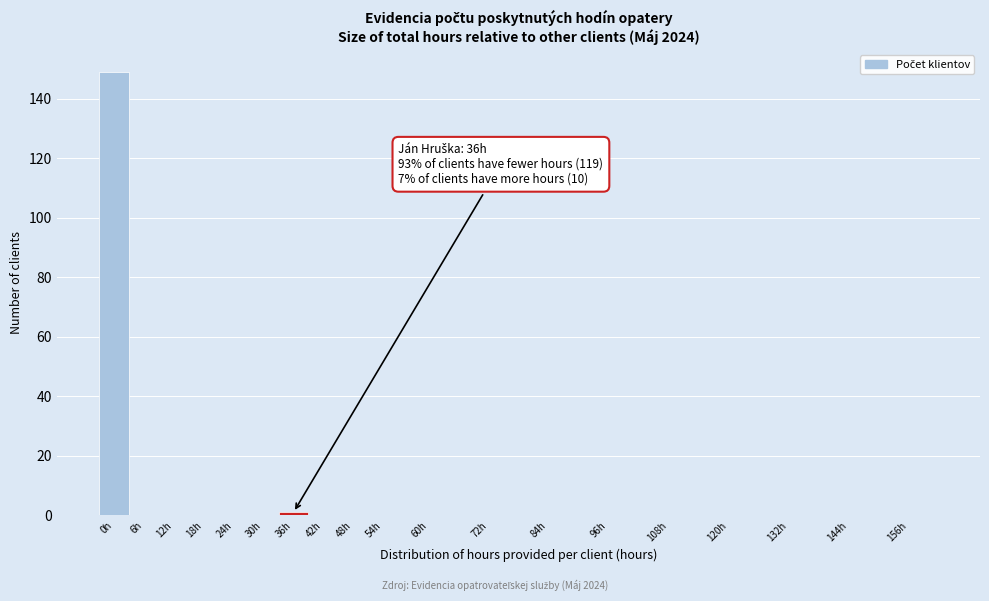

Is it true that the value at 108h is 0?

True